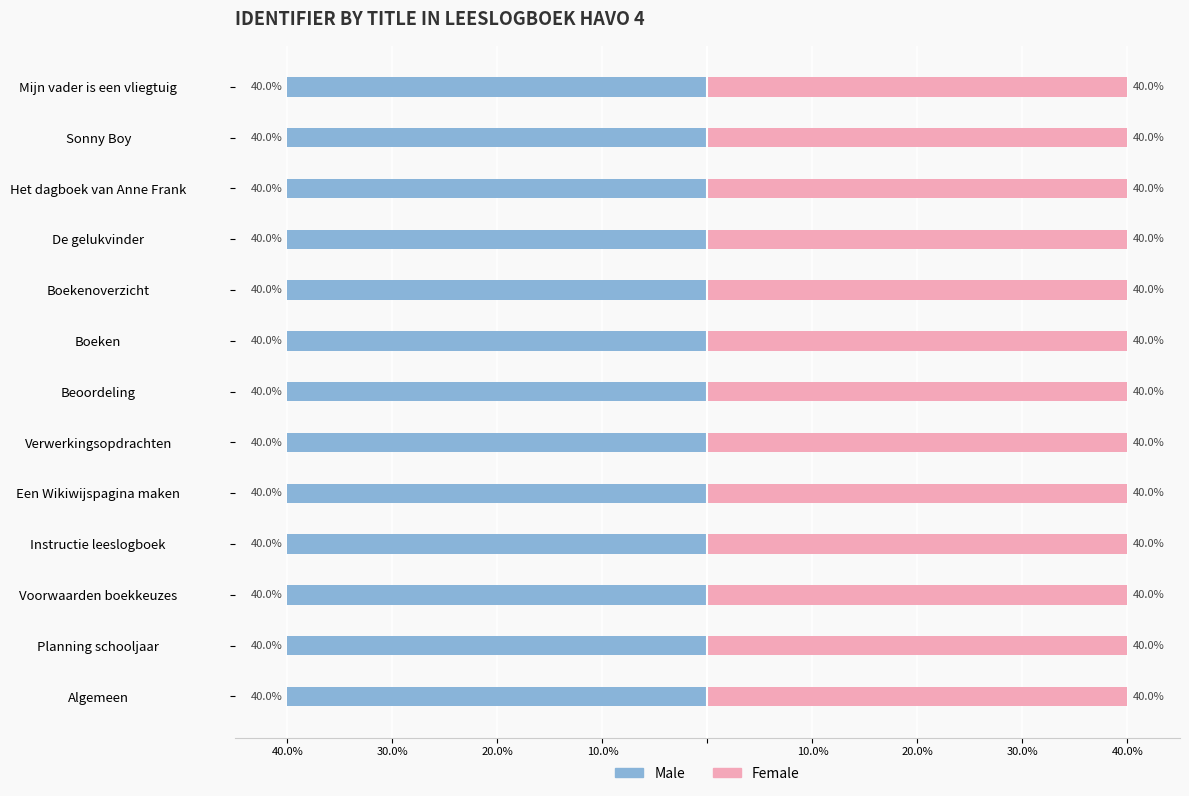

What is the sum of the Male values at Instructie leeslogboek and Boeken?

-80.0